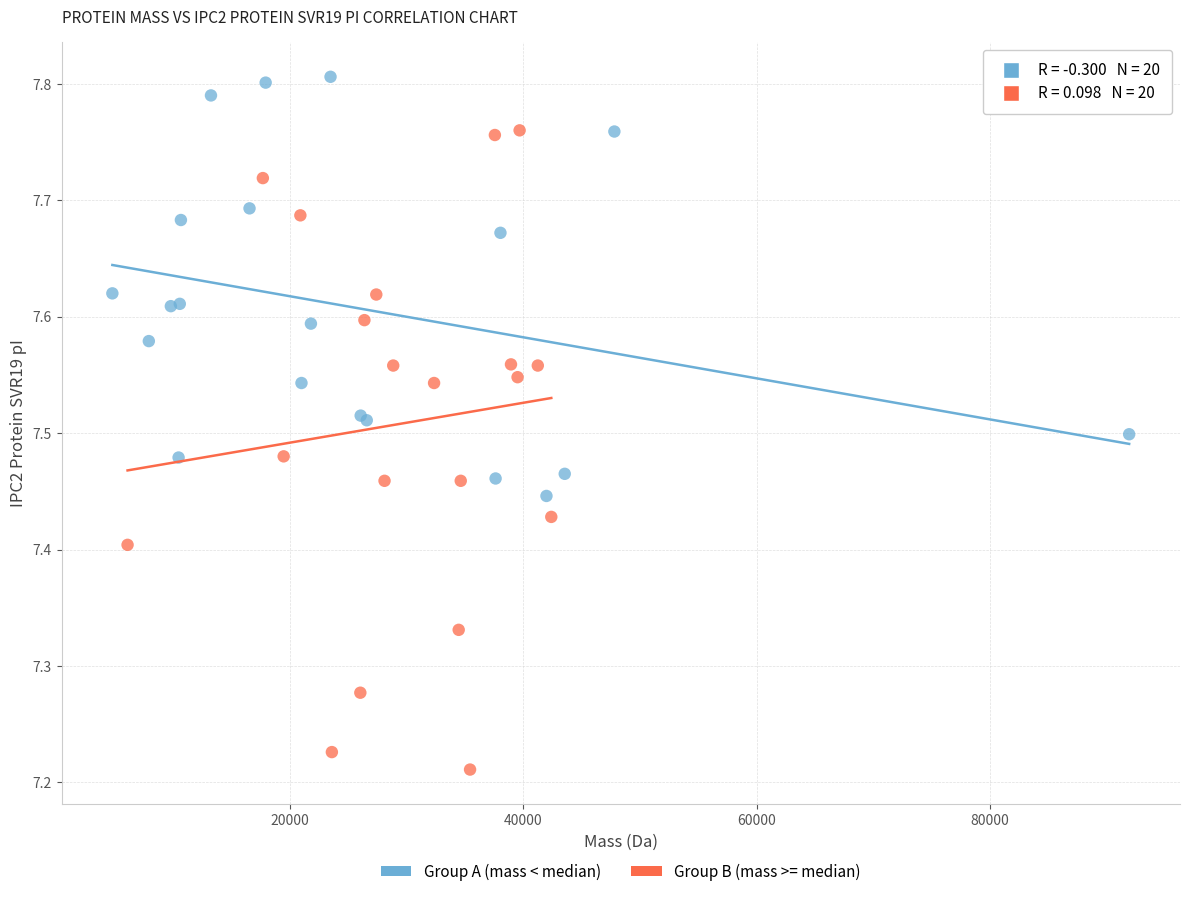

What are all the series names shown in the legend?

Group A (mass < median), Group B (mass >= median)